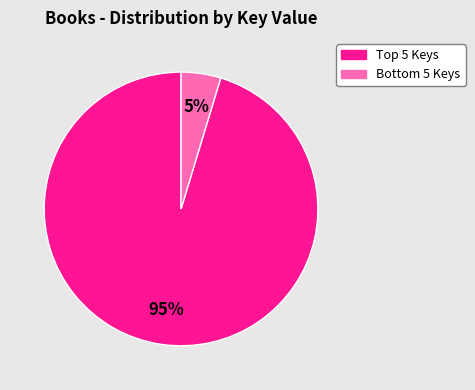

To the nearest percent, what is the average slice percentage?

50%